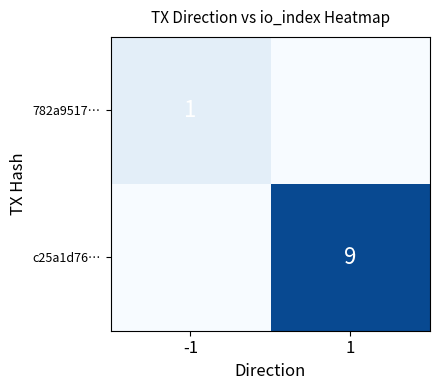

Which label corresponds to the smallest value in the chart?

1